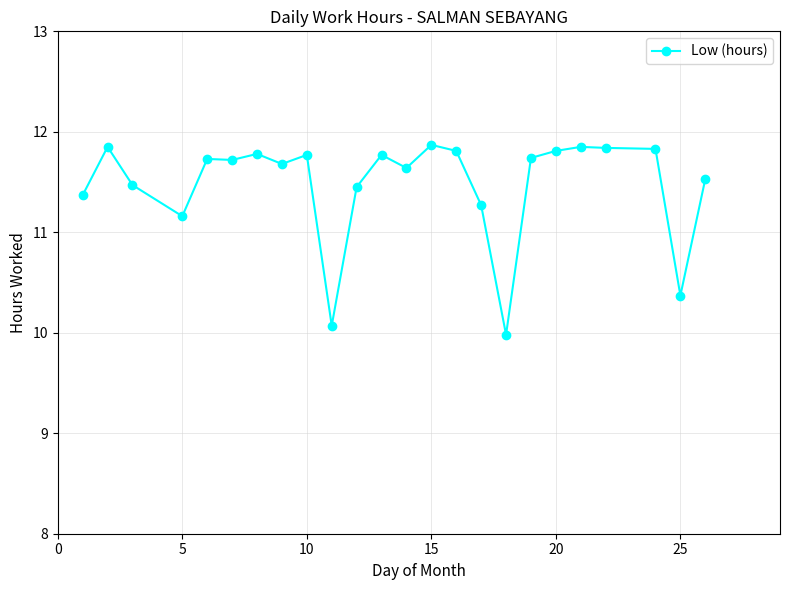

What is the difference between the maximum and second lowest values?

1.8